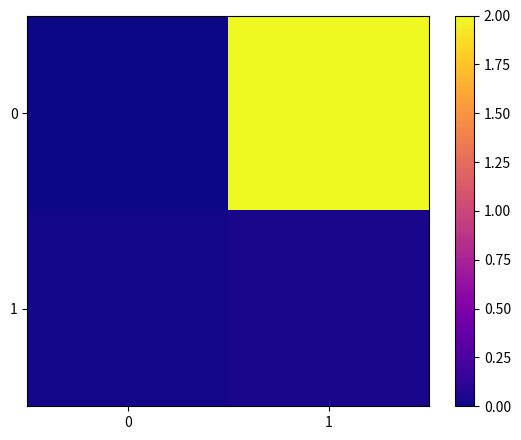

Reading right to left, extract all data points from this chart.

0: 1=2.0	0=0.0
1: 1=0.0	0=0.0